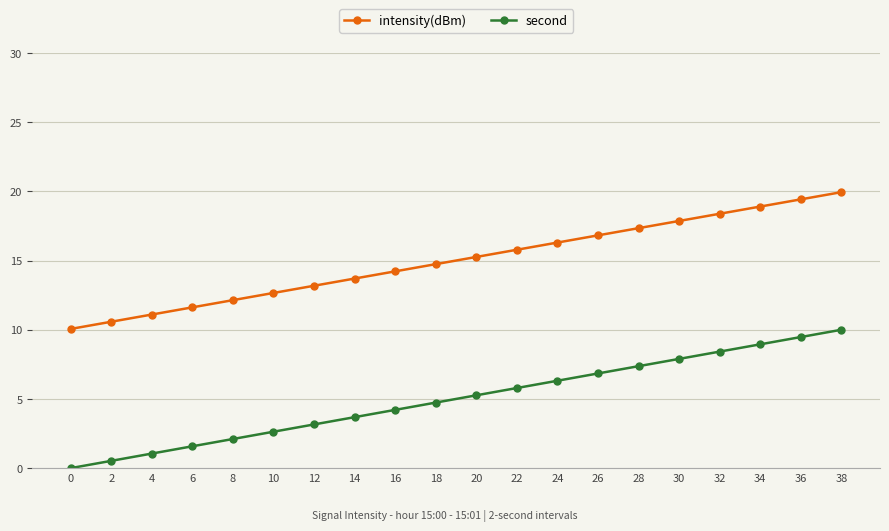

True or false: intensity(dBm) and second cross at least once.

False